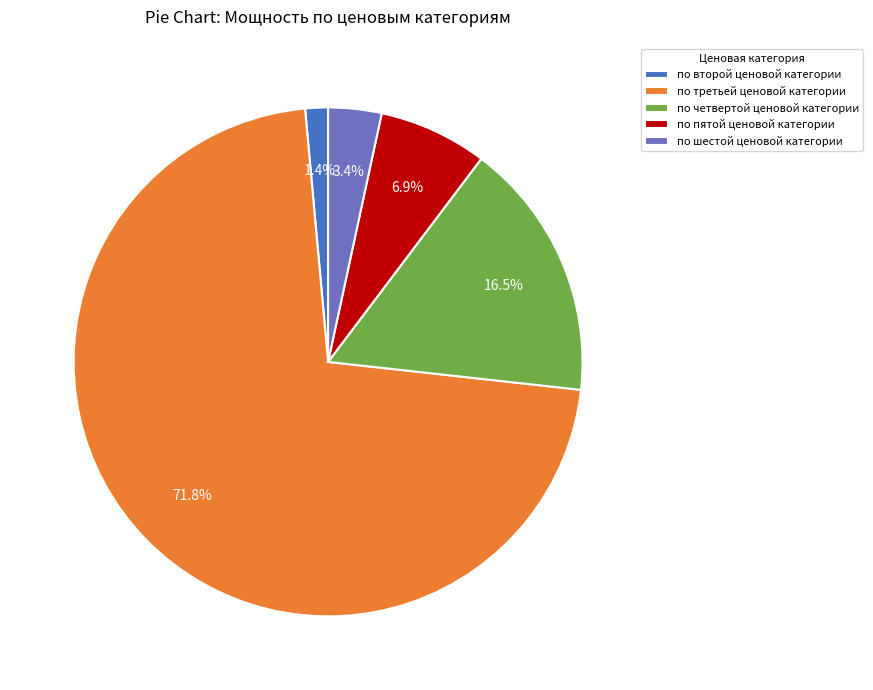

What percentage is the по третьей ценовой категории slice, to the nearest percent?

72%